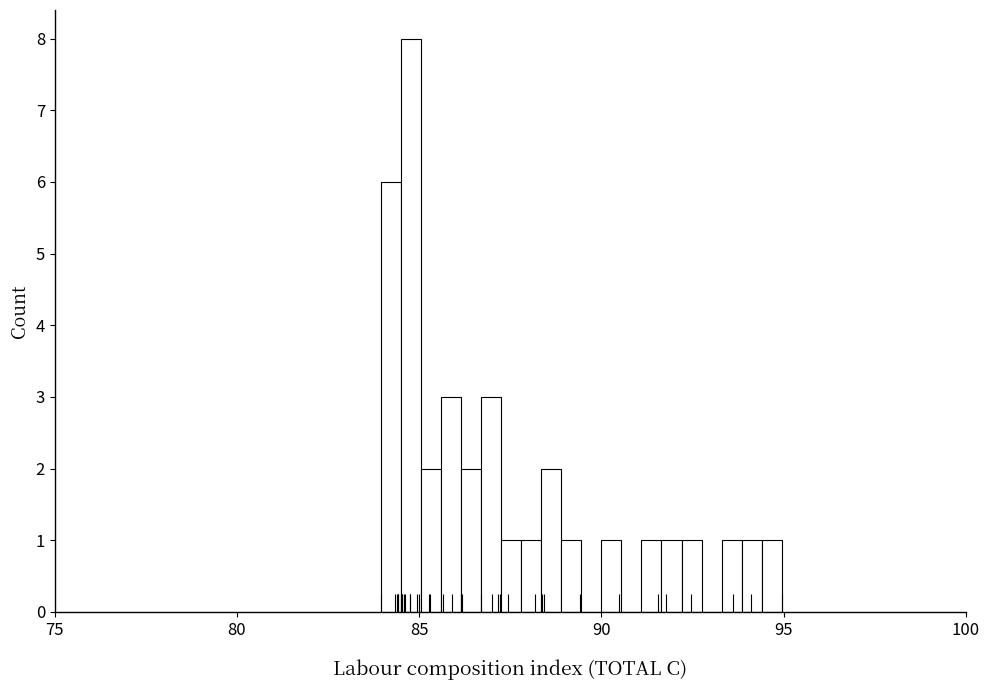

Read against the x-axis, roughly where is the centre of the tallest bar?

85.0